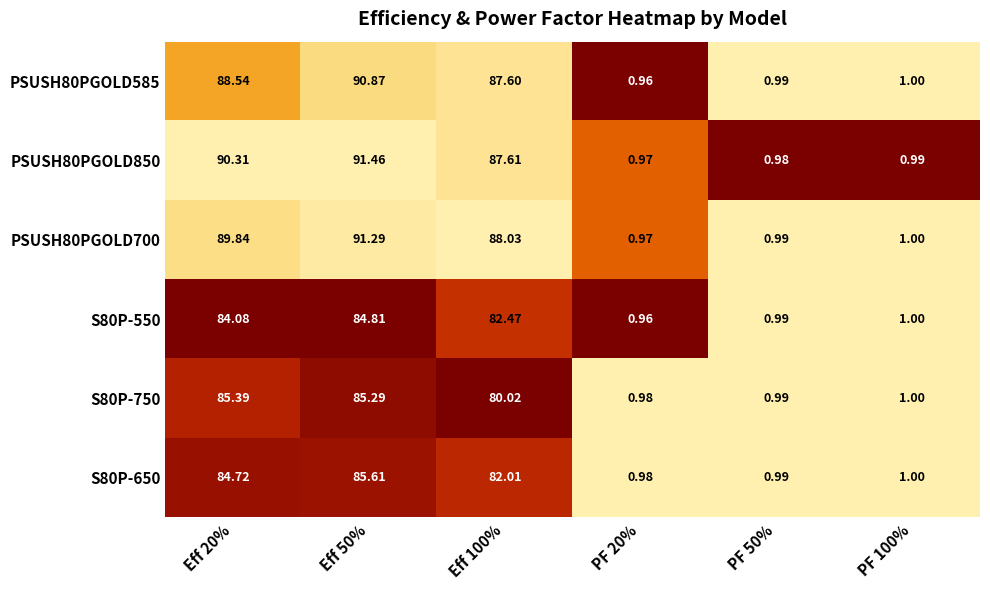

Is the value of PSUSH80PGOLD850 at Eff 20% greater than the value of S80P-550 at Eff 50%?

Yes